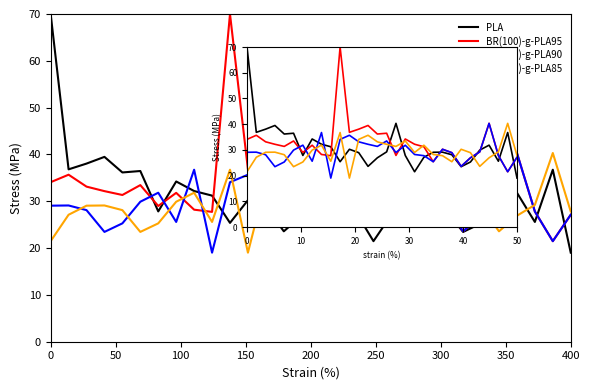

How many series are shown in this chart?

4